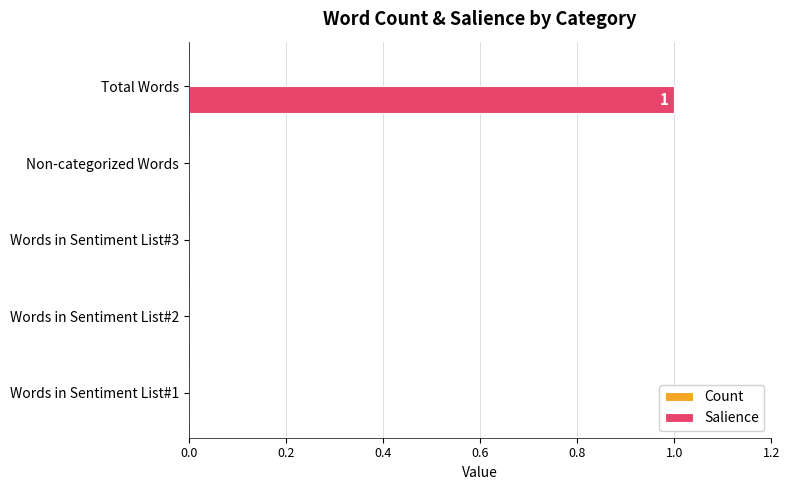

Between Total Words and Non-categorized Words, which is larger?

Total Words